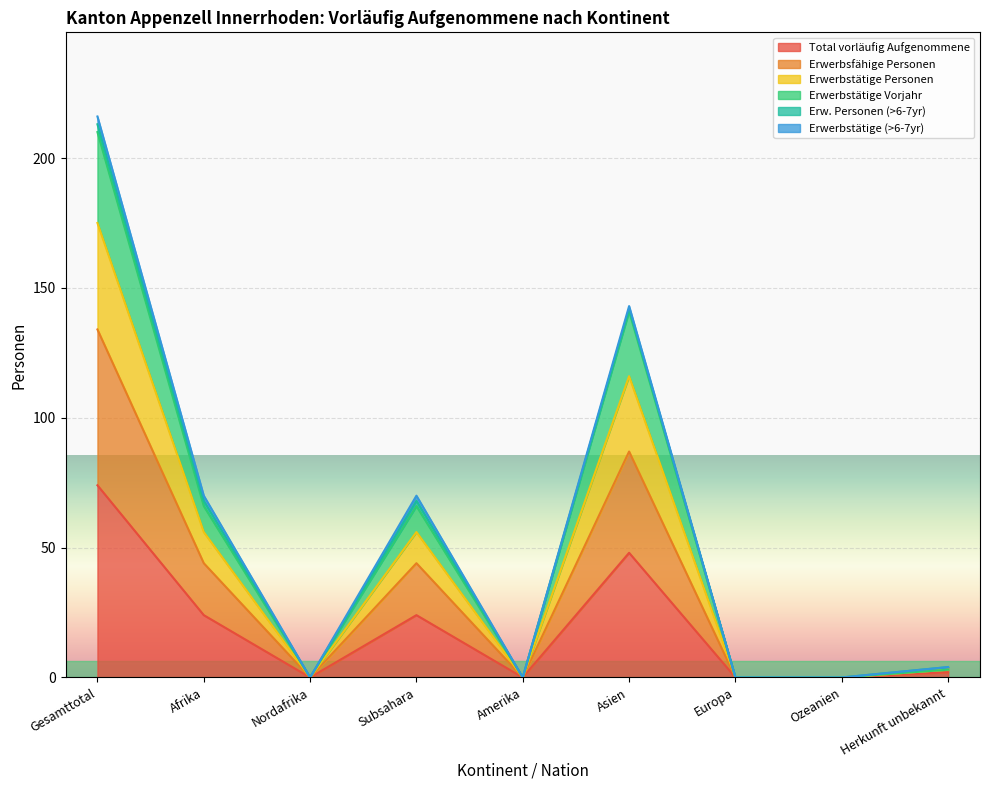

True or false: Erwerbstätige Personen and Erwerbsfähige Personen intersect in this chart.

False